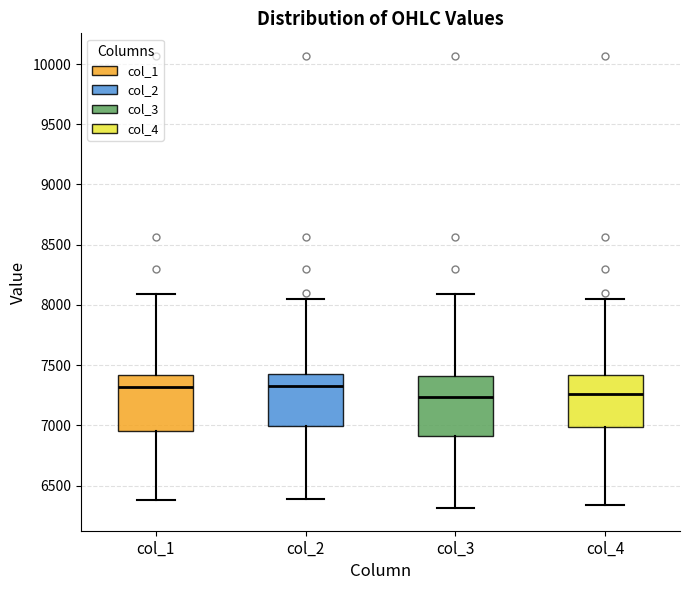

Reading left to right, transcribe this box plot: for each box, give where its median line is, the range the box spans, and where its two whiskers end, as read against the y-axis. The values are not printed on the chart, so give them approximately, as read against the axis.

col_1: median 7300, box 6950 to 7400, whiskers 6400 to 8100
col_2: median 7350, box 7000 to 7400, whiskers 6400 to 8050
col_3: median 7250, box 6900 to 7400, whiskers 6300 to 8100
col_4: median 7250, box 7000 to 7400, whiskers 6350 to 8050